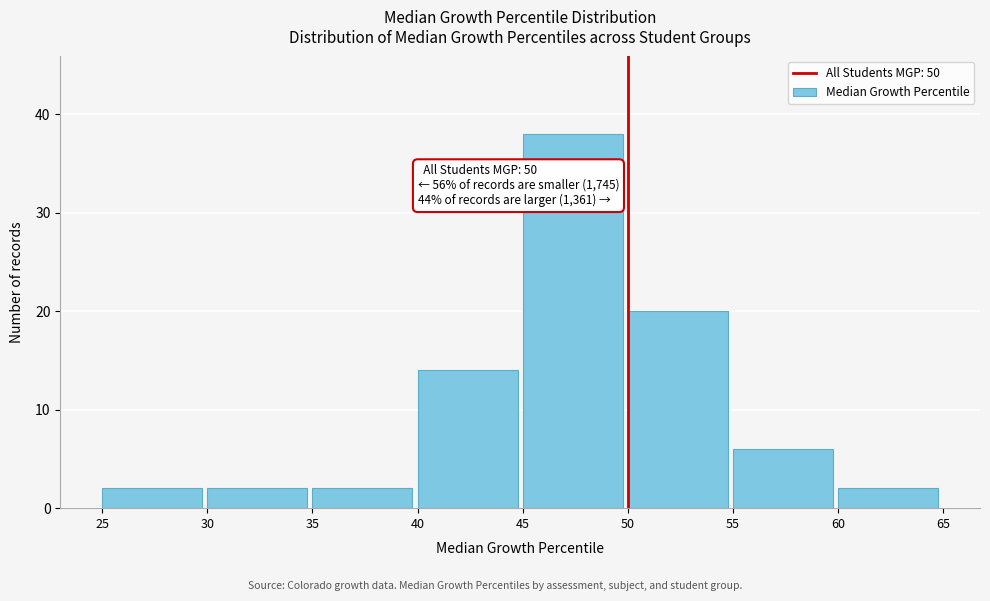

Which range on the x-axis has the tallest bar?

45 to 50